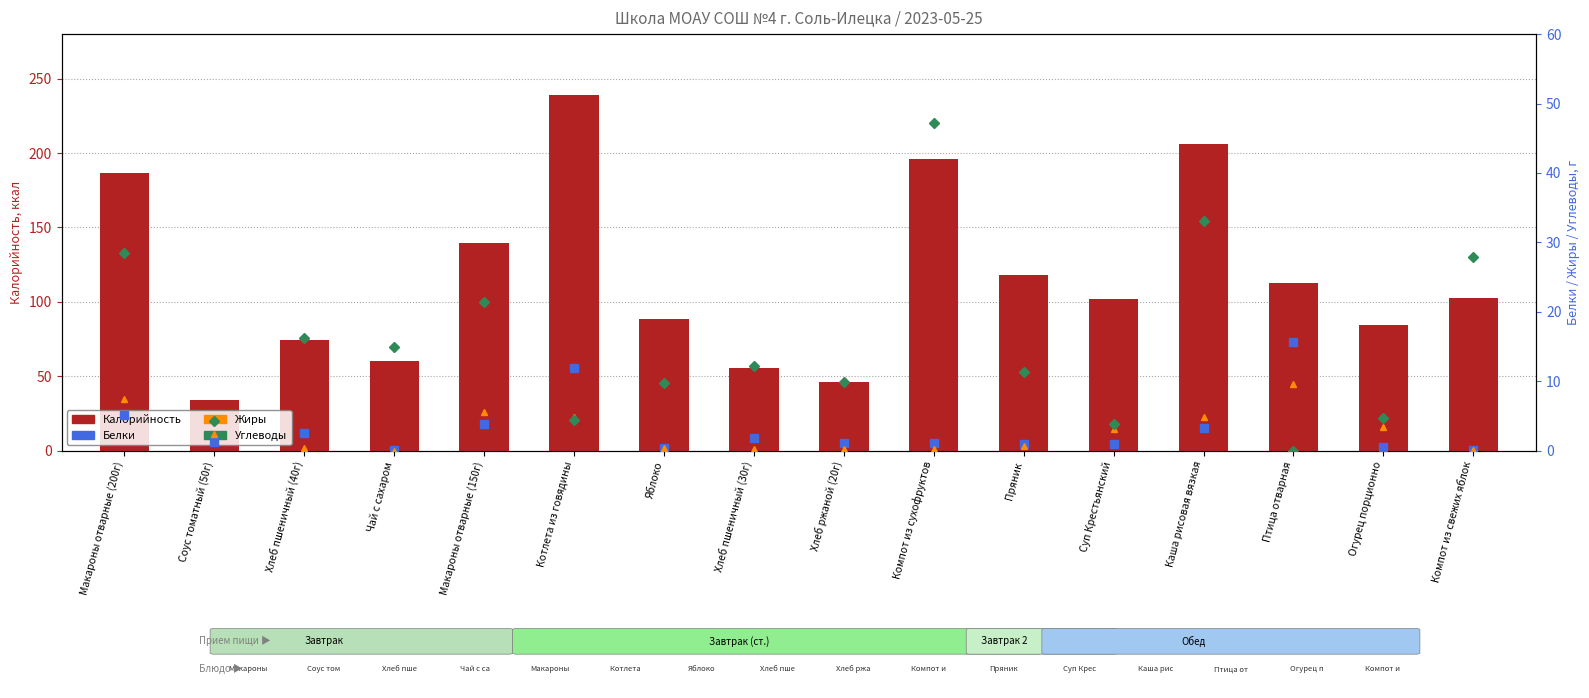

Which has a higher value, Суп Крестьянский or Каша рисовая вязкая?

Каша рисовая вязкая